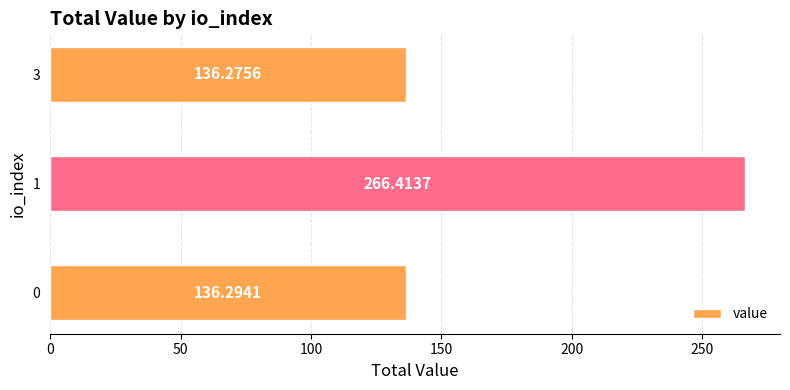

What is the difference between the values at 1 and 0?

130.1